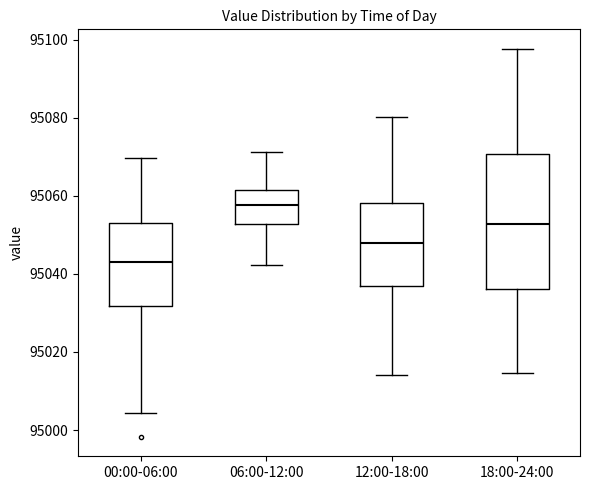

Reading left to right, read every box against the y-axis: the position of its median line, the range the box covers, and the ends of its whiskers. The values are not printed on the chart, so give them approximately, as read against the axis.

00:00-06:00: median 95044, box 95032 to 95054, whiskers 95004 to 95070
06:00-12:00: median 95058, box 95052 to 95062, whiskers 95042 to 95072
12:00-18:00: median 95048, box 95036 to 95058, whiskers 95014 to 95080
18:00-24:00: median 95052, box 95036 to 95070, whiskers 95014 to 95098